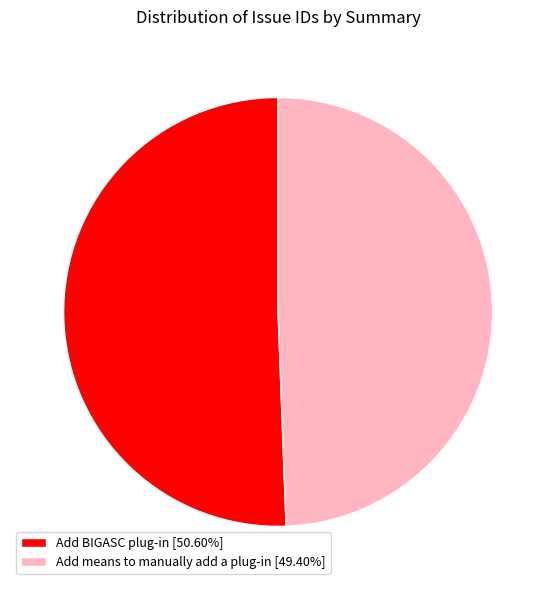

Is the sum of Add means to manually add a plug-in [49.40%] and Add BIGASC plug-in [50.60%] greater than half?

Yes